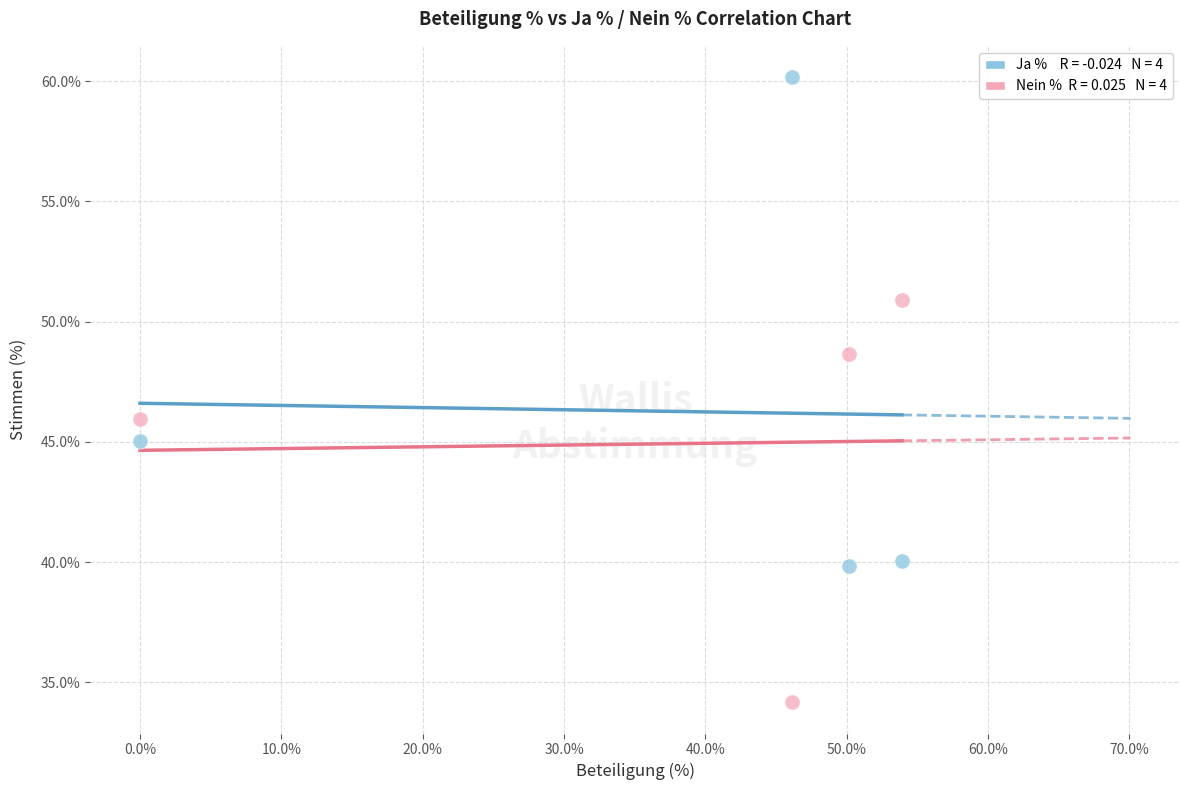

Across all data points, what is the average Y value?

45.6